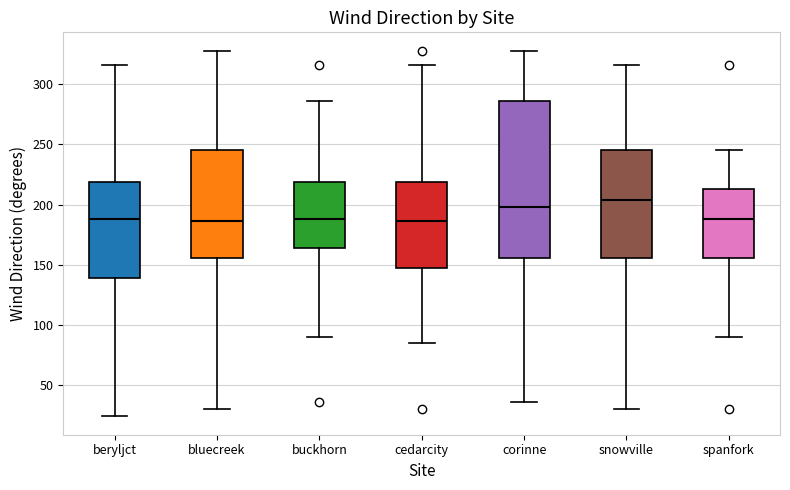

Reading left to right, transcribe this box plot: for each box, give where its median line is, the range the box spans, and where its two whiskers end, as read against the y-axis. The values are not printed on the chart, so give them approximately, as read against the axis.

beryljct: median 190, box 140 to 220, whiskers 25 to 315
bluecreek: median 185, box 155 to 245, whiskers 30 to 330
buckhorn: median 190, box 165 to 220, whiskers 90 to 285
cedarcity: median 185, box 145 to 220, whiskers 85 to 315
corinne: median 200, box 155 to 285, whiskers 35 to 330
snowville: median 205, box 155 to 245, whiskers 30 to 315
spanfork: median 190, box 155 to 215, whiskers 90 to 245